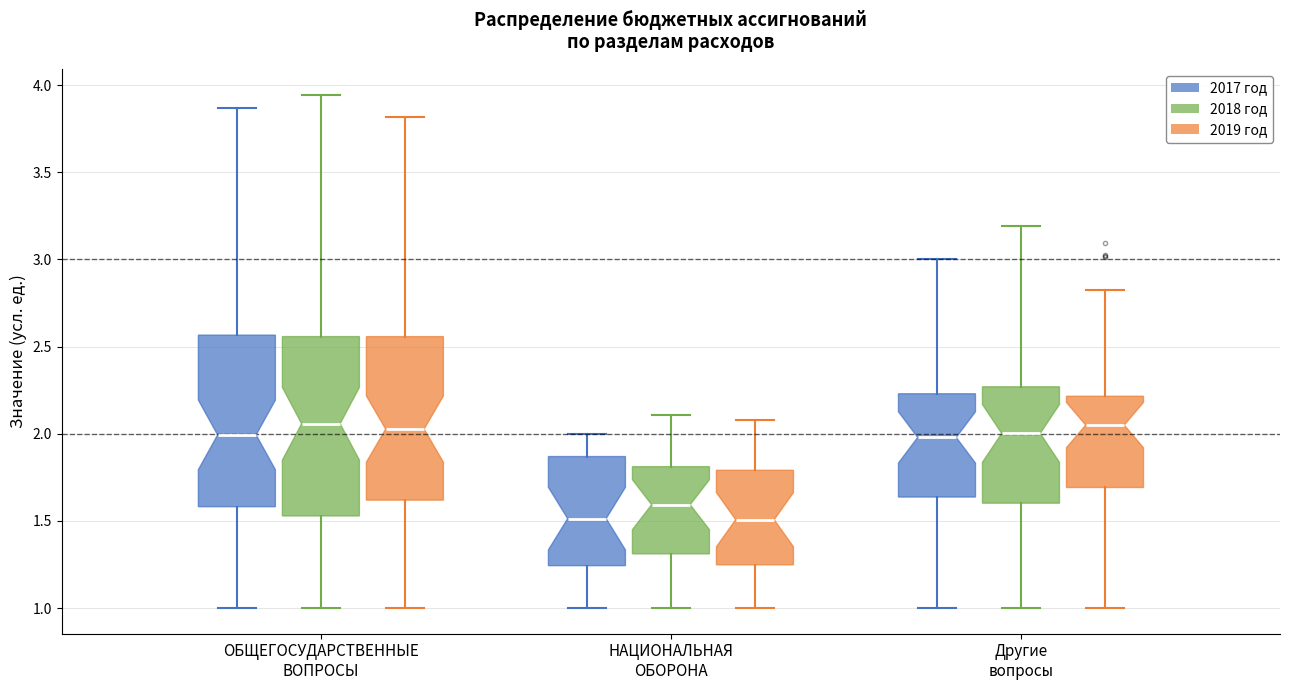

Where is the lower edge of the box for Другие вопросы (2018 год) on the y-axis? The values are not printed on the chart, so give them approximately, as read against the axis.

1.60